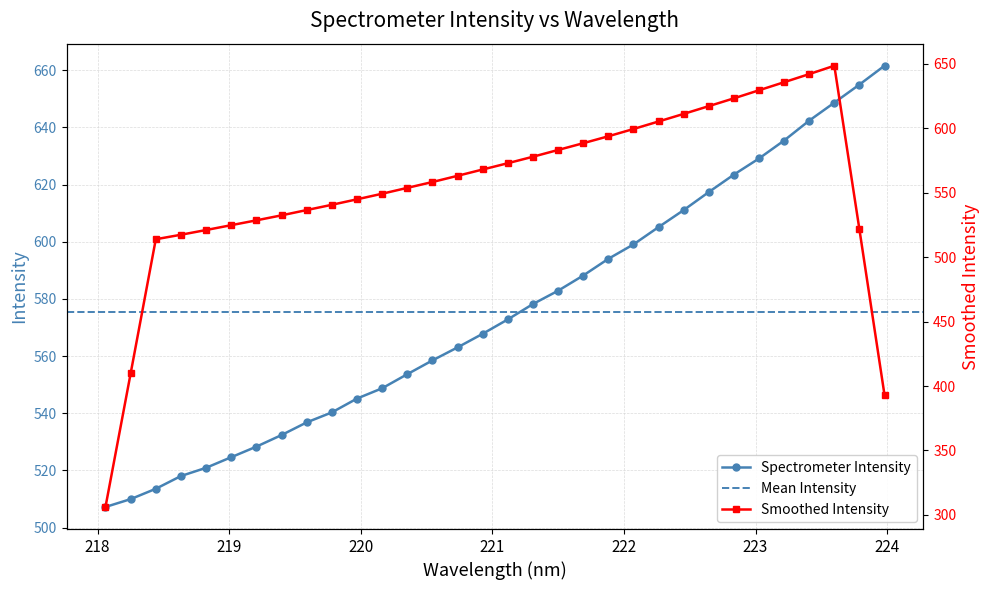

Reading left to right, extract all data points from this chart.

507.2	509.9	513.6	518.0	520.9	524.6	528.3	532.4	536.8	540.3	545.1	548.7	553.6	558.5	563.0	567.8	572.8	578.2	582.8	588.2	594.0	599.0	605.1	611.1	617.4	623.5	629.1	635.4	642.4	648.6	655.0	661.6